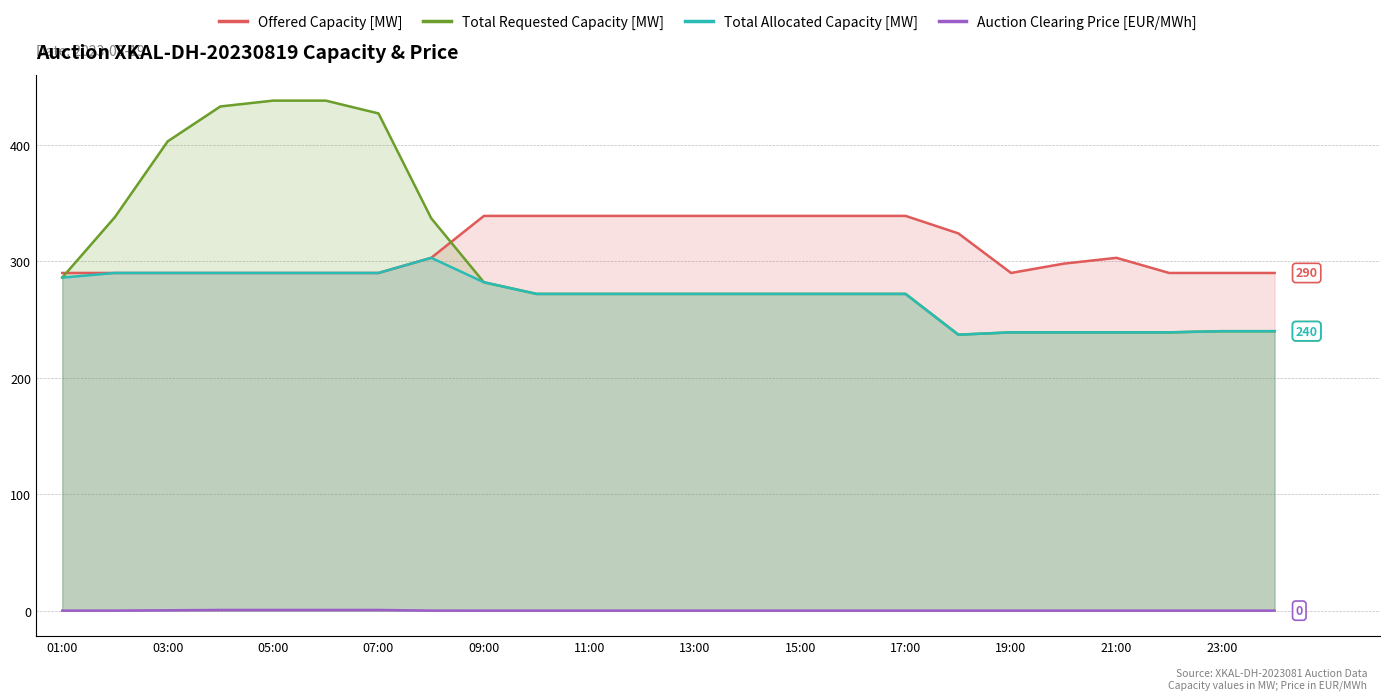

How many interior local peaks does the Offered Capacity [MW] series have?

1